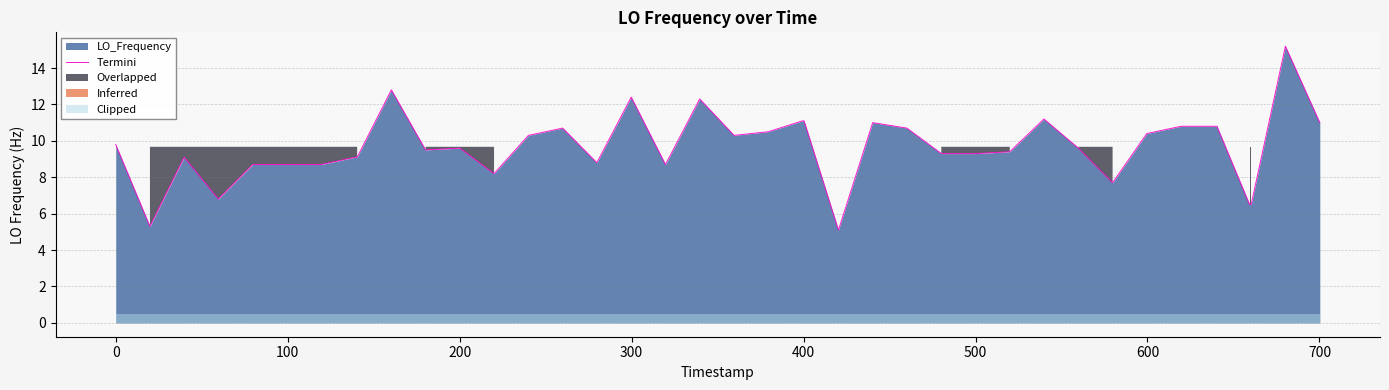

What is the lowest value of the Termini series?

5.1